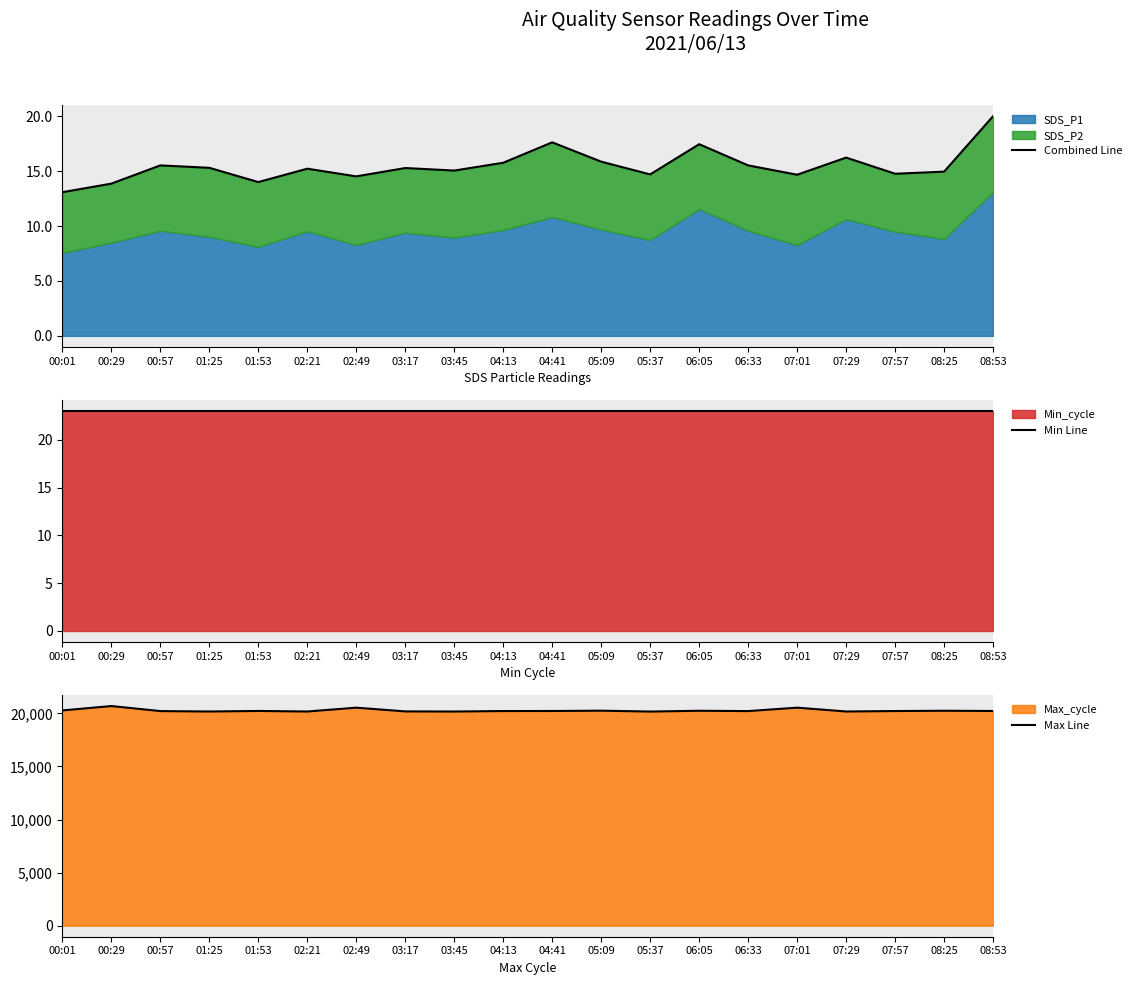

What is the label of the 5th point from the right?

07:01